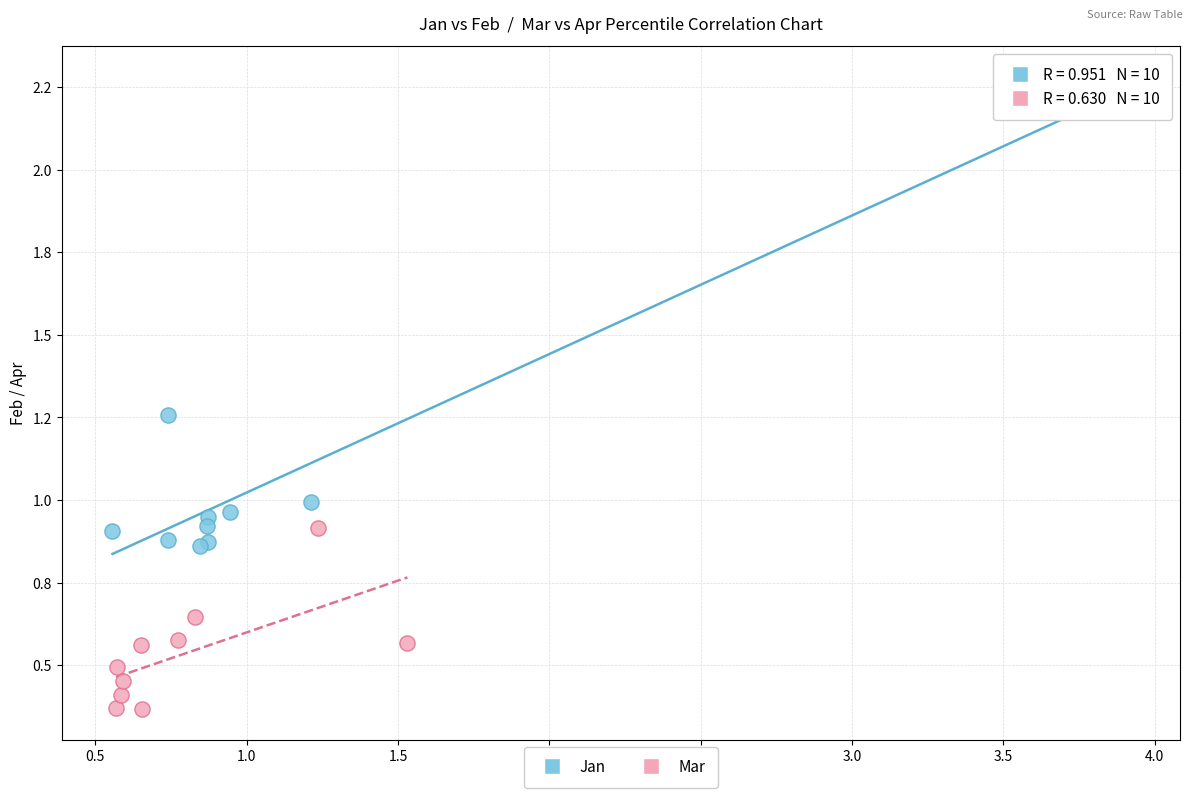

Which series has the widest spread of Y values?

Jan